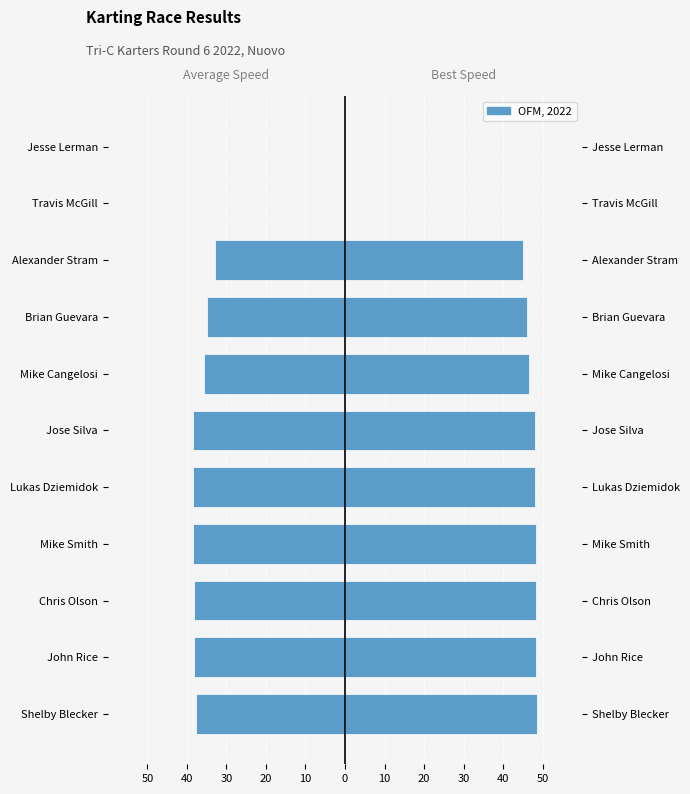

Does the chart contain stacked bars?

No